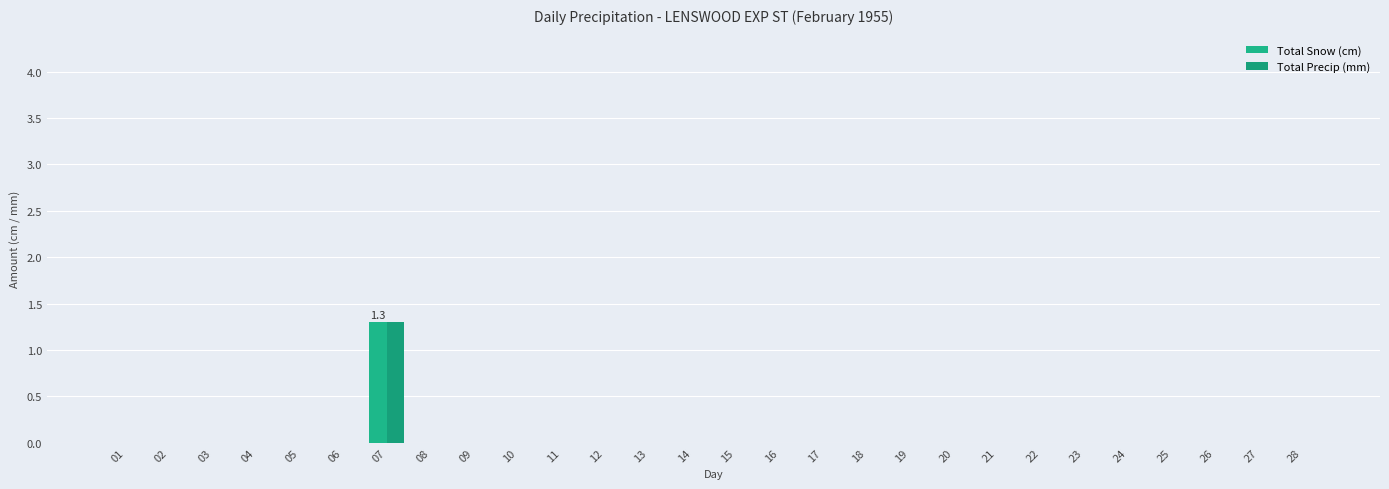

Are the bars grouped side by side (vs. stacked)?

Yes